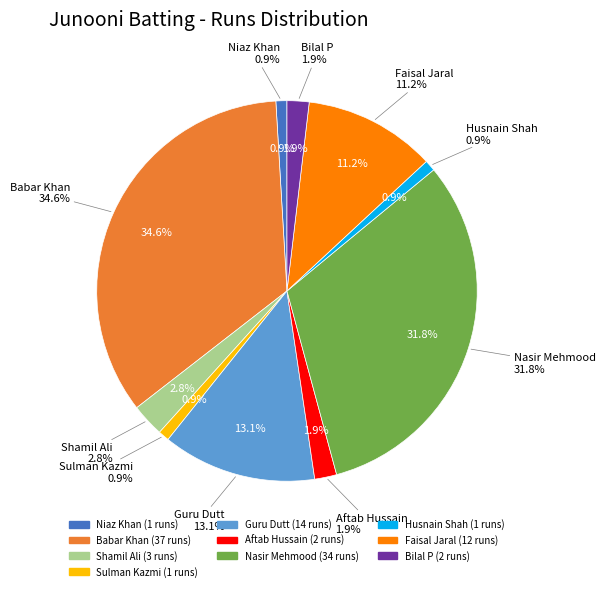

To the nearest percent, what is the difference between the Shamil Ali and Faisal Jaral slice percentages?

8%